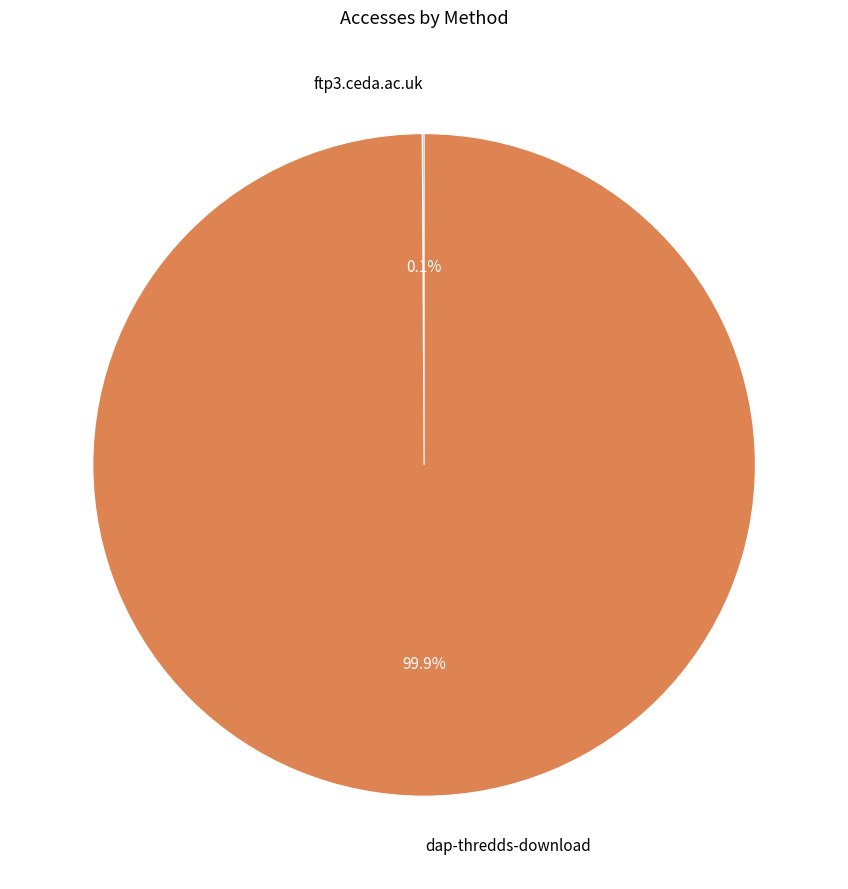

Which category has the biggest portion of the pie?

dap-thredds-download